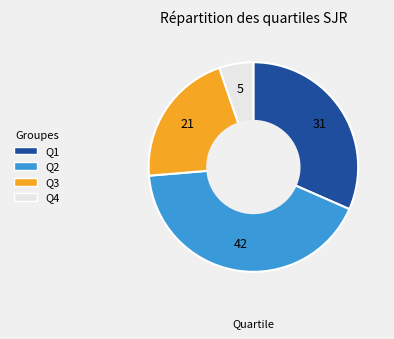

Rank the categories by value from lowest to highest.

Q4, Q3, Q1, Q2